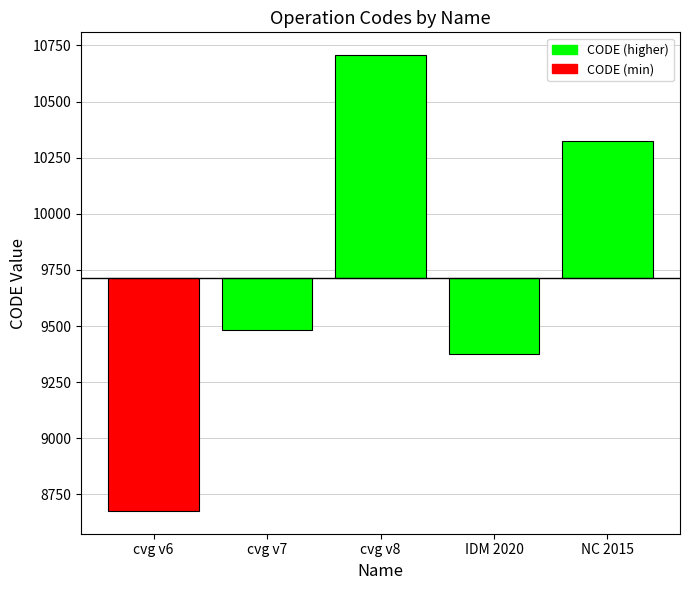

Are the bars grouped side by side (vs. stacked)?

No